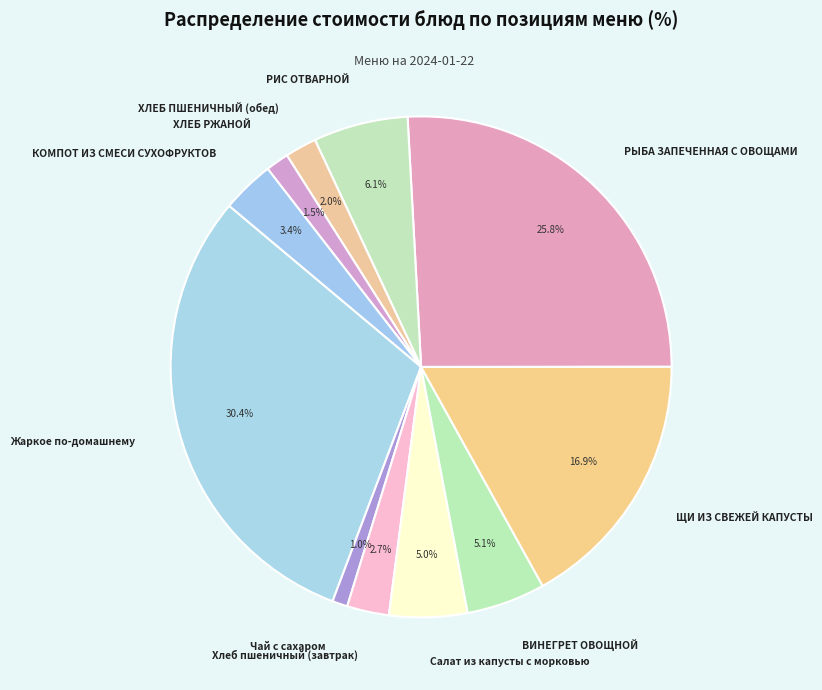

Does any single category account for the majority?

No